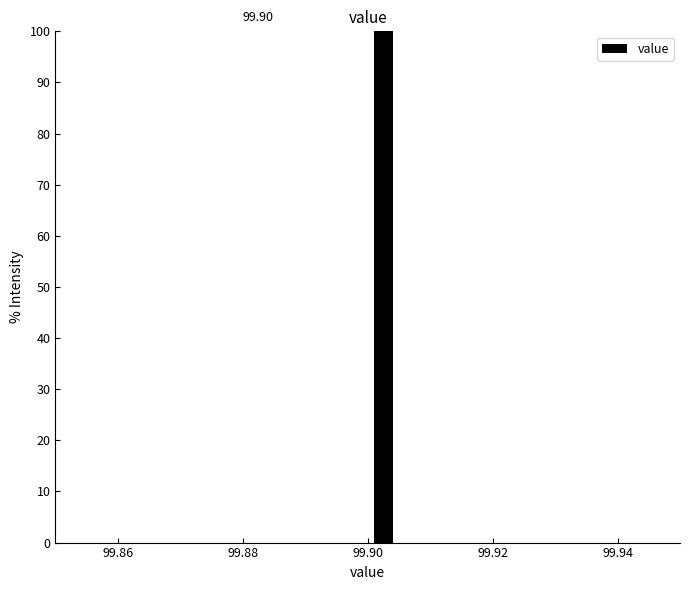

Around what value on the x-axis is the tallest bar? Give the approximate position of its centre, as read against the axis.

99.902